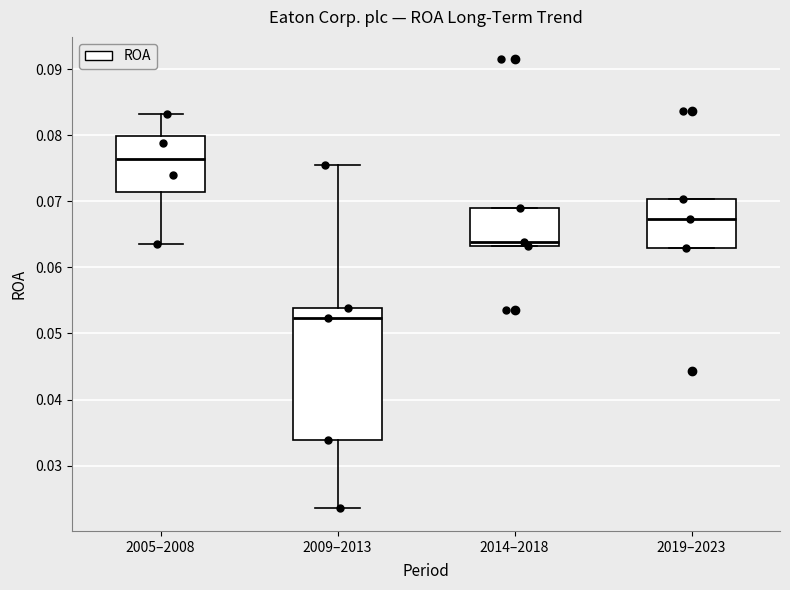

Reading left to right, transcribe this box plot: for each box, give where its median line is, the range the box spans, and where its two whiskers end, as read against the y-axis. The values are not printed on the chart, so give them approximately, as read against the axis.

2005–2008: median 0.076, box 0.071 to 0.080, whiskers 0.064 to 0.083
2009–2013: median 0.052, box 0.034 to 0.054, whiskers 0.024 to 0.076
2014–2018: median 0.064, box 0.063 to 0.069, whiskers 0.063 to 0.069
2019–2023: median 0.067, box 0.063 to 0.070, whiskers 0.063 to 0.070